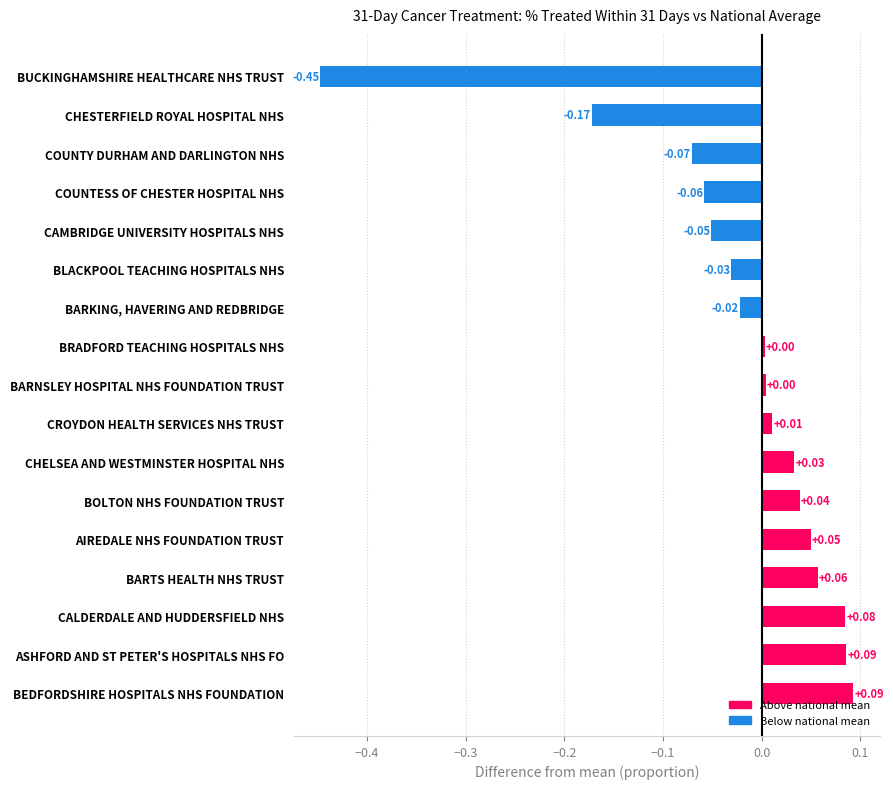

Which label corresponds to the smallest value in the chart?

BUCKINGHAMSHIRE HEALTHCARE NHS TRUST